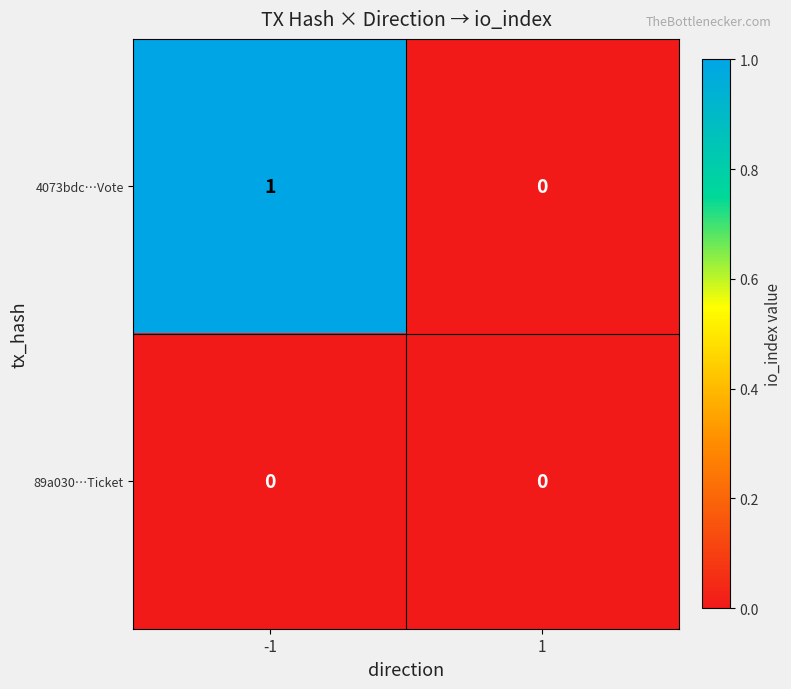

Between -1 and 1, which series saw the biggest shift?

4073bdc…Vote